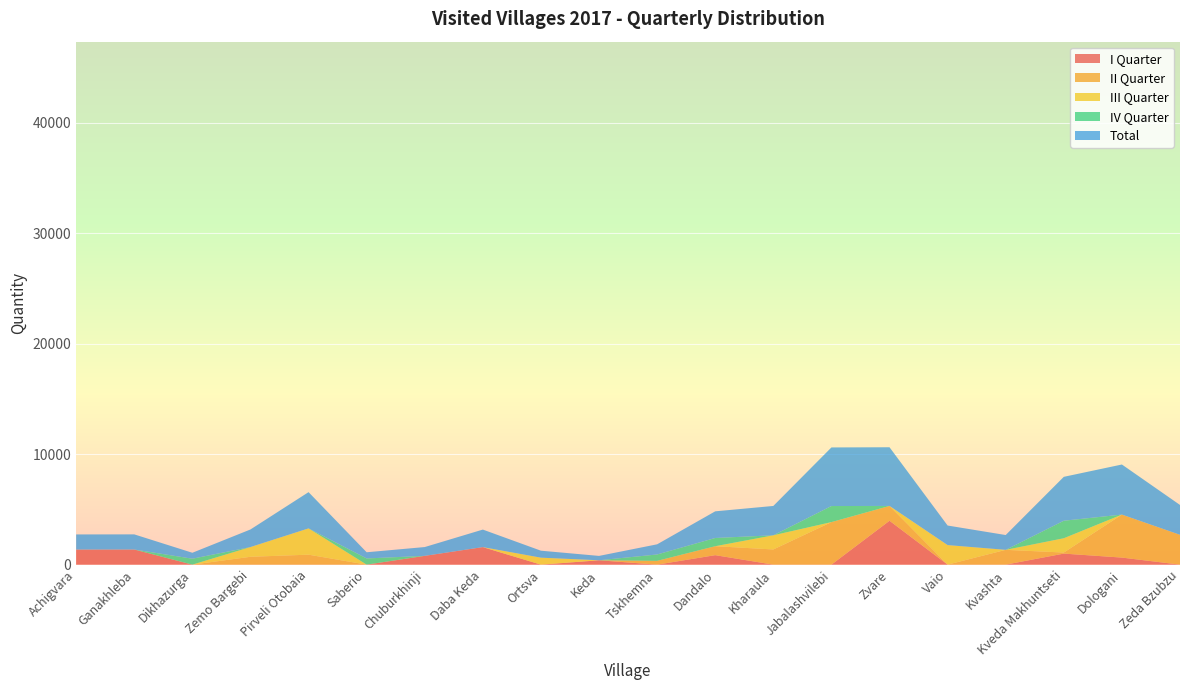

Reading left to right, list all the values displayed in this chart.

I Quarter: 1367	1370	0	0	0	0	796	1587	0	395	0	858	0	0	3974	0	0	1000	638	0
II Quarter: 0	0	0	711	902	0	0	0	0	0	343	811	1374	3851	1340	0	1340	95	3894	2701
III Quarter: 0	0	0	881	2380	0	0	0	631	0	0	0	1282	0	0	1770	0	1295	0	0
IV Quarter: 0	0	537	0	0	560	0	0	0	0	577	744	0	1454	0	0	0	1585	0	0
Total: 1367	1370	537	1592	3281	560	796	1587	631	395	920	2413	2657	5305	5313	1770	1340	3974	4533	2701